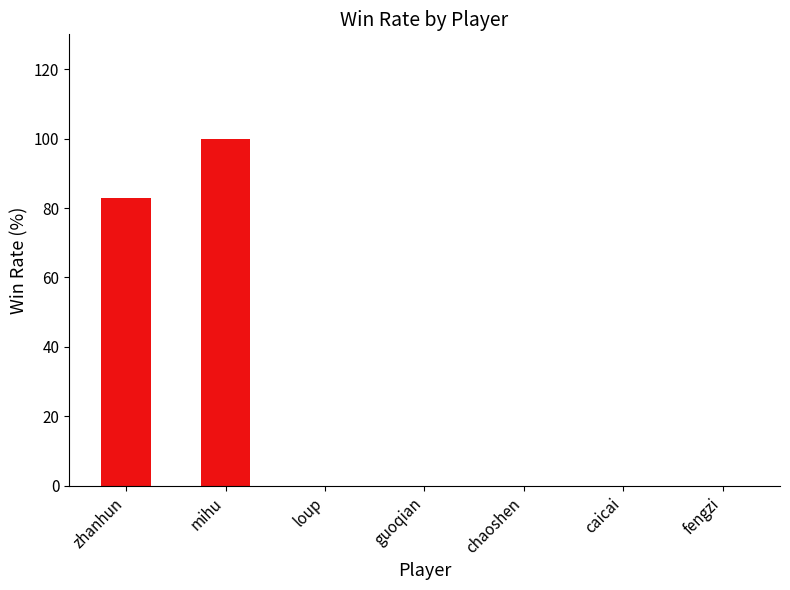

Is it true that the value at loup is 70?

False